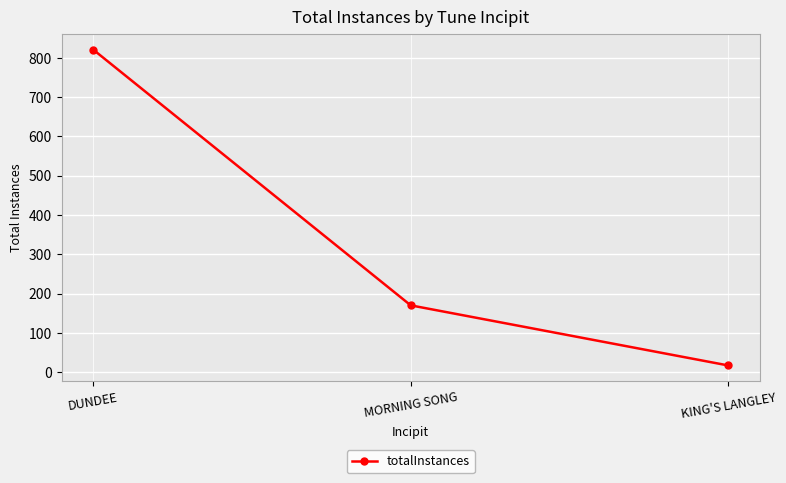

What is the maximum value shown in the chart?

821